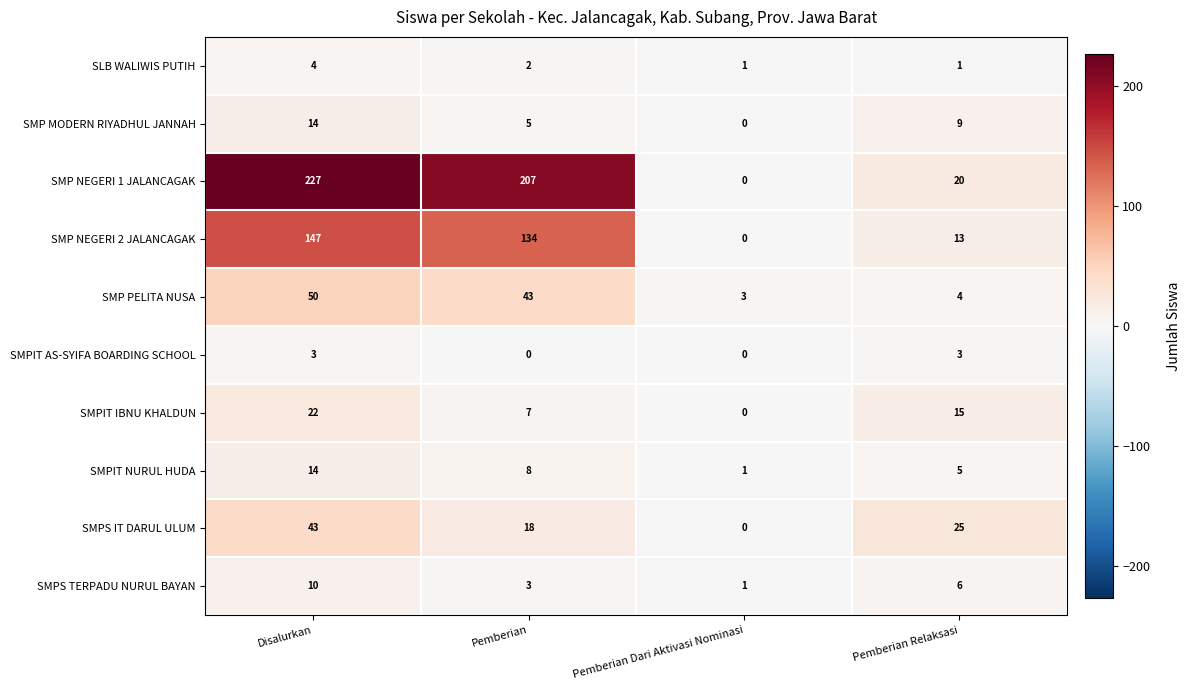

Which series has the largest range (max minus min)?

SMP NEGERI 1 JALANCAGAK